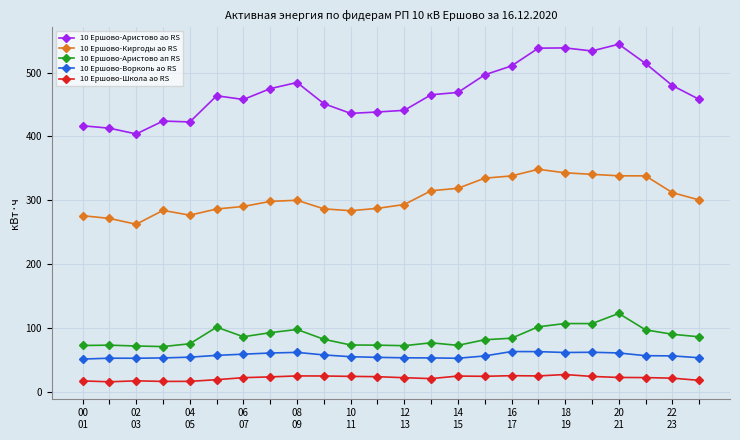

Does the chart have visible grid lines?

Yes